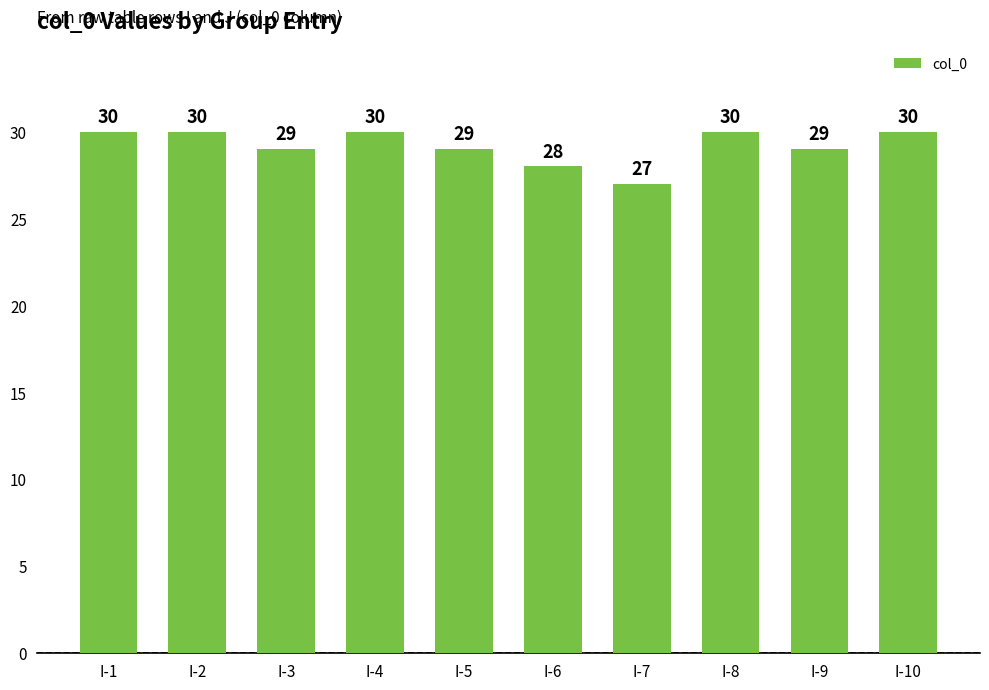

What is the sum of the values at I-1 and I-7?

57